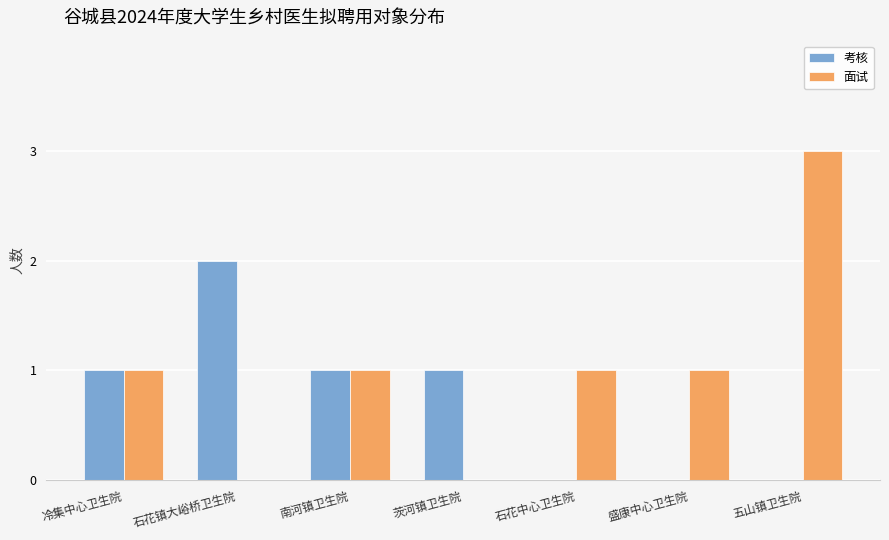

Does the chart contain stacked bars?

No